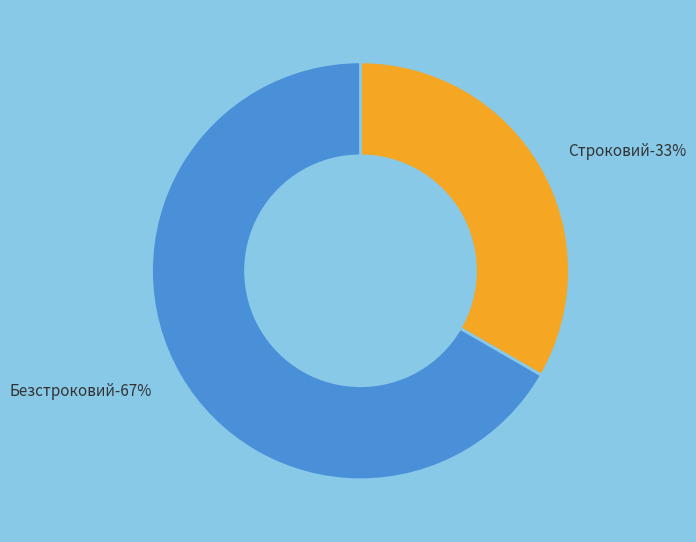

Which slice is the largest?

Безстроковий